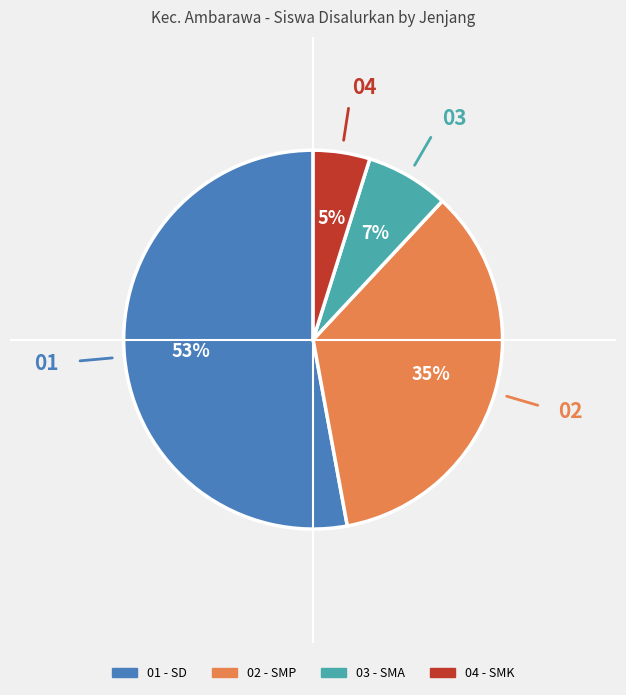

To the nearest percent, what is the difference between the largest and smallest slice percentages?

48%